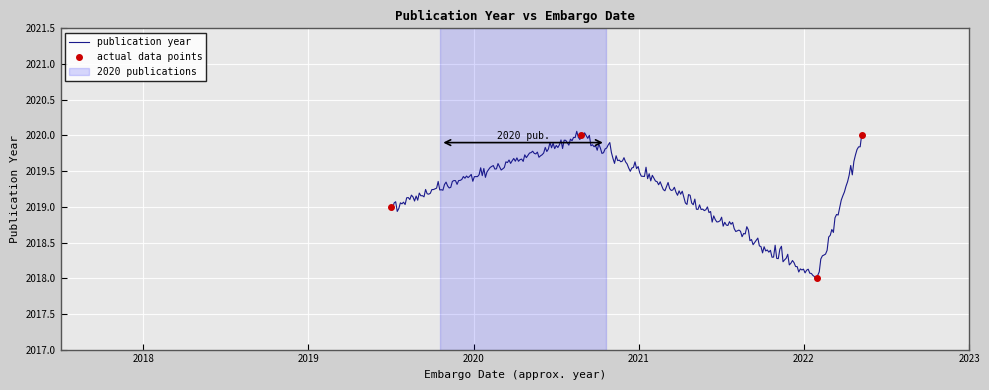

True or false: the data shows 2020 at 2020-08-29.

True